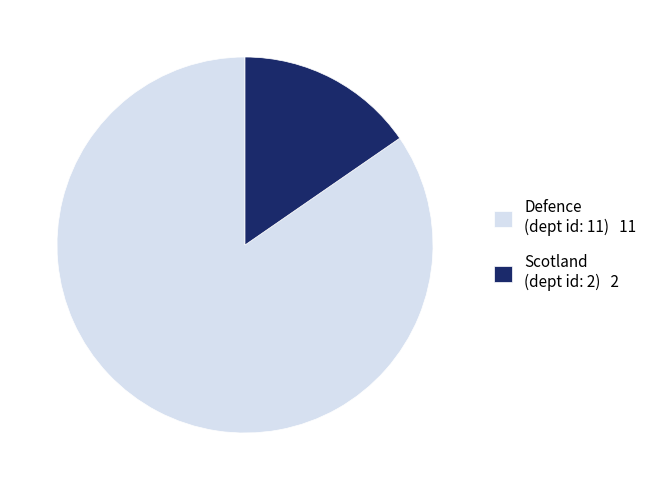

Which category has the smallest portion of the pie?

Scotland (dept id: 2)